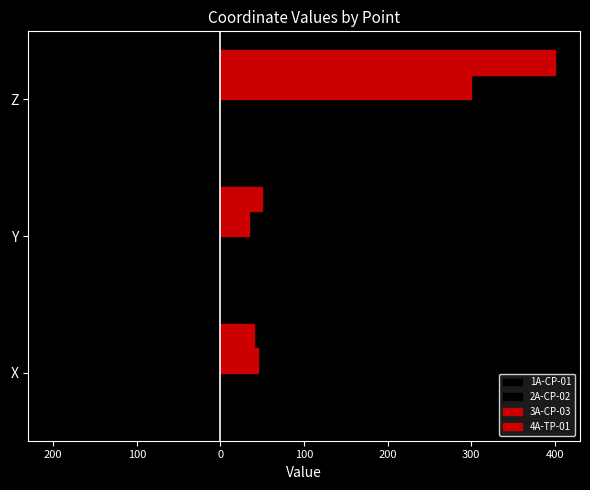

How many groups of bars are there?

3